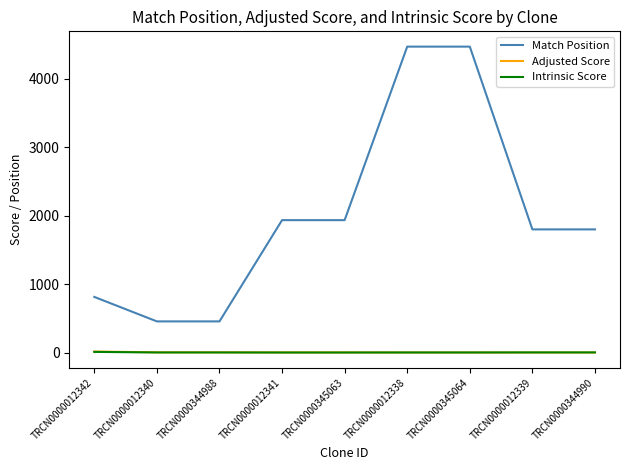

How many times do Intrinsic Score and Adjusted Score cross each other?

1